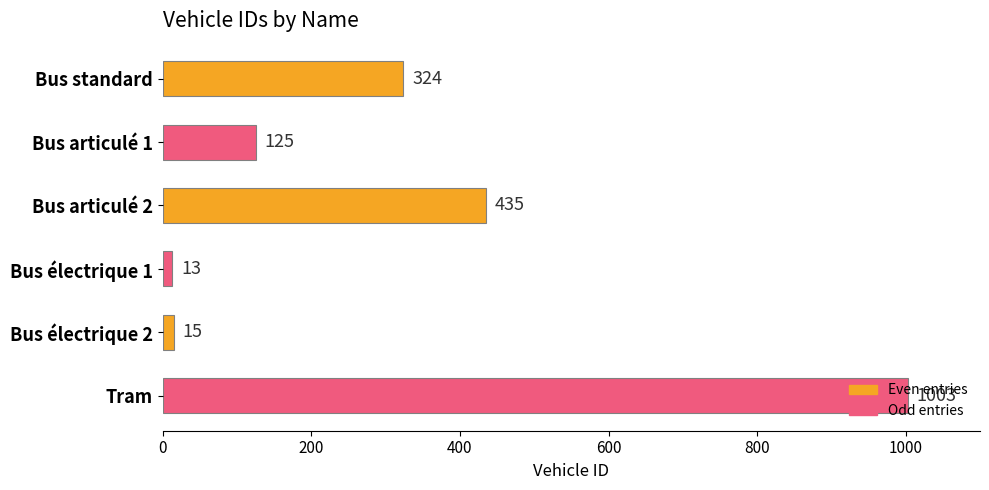

Read the value at Bus électrique 1.

13